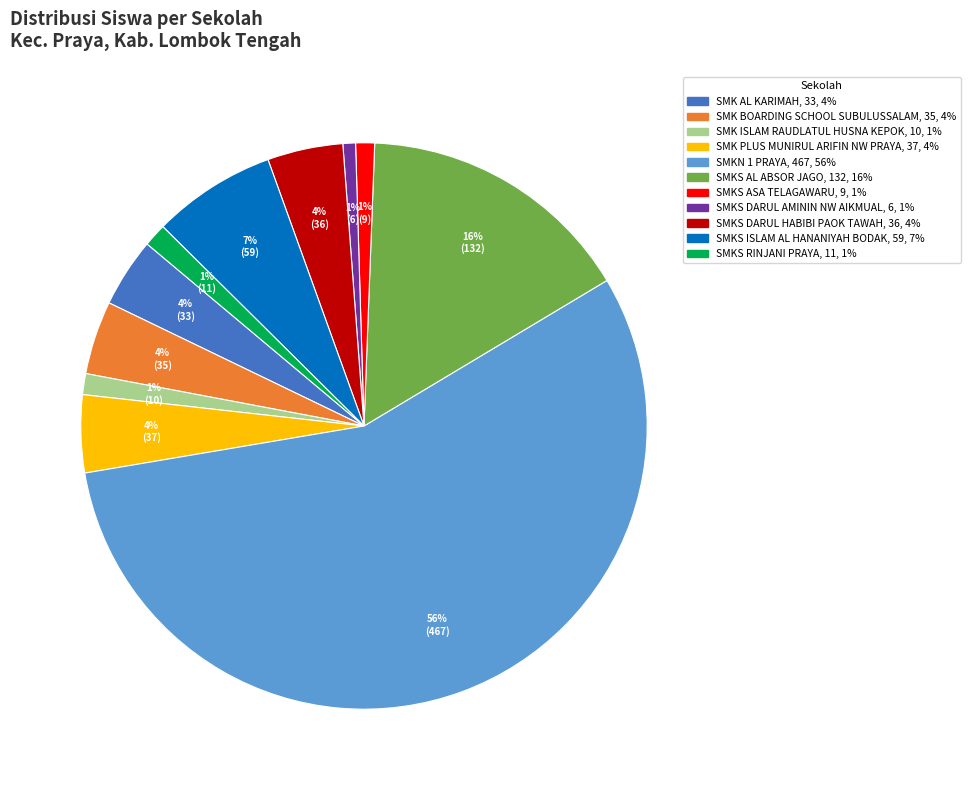

To the nearest percent, what portion does SMK BOARDING SCHOOL SUBULUSSALAM represent?

4%